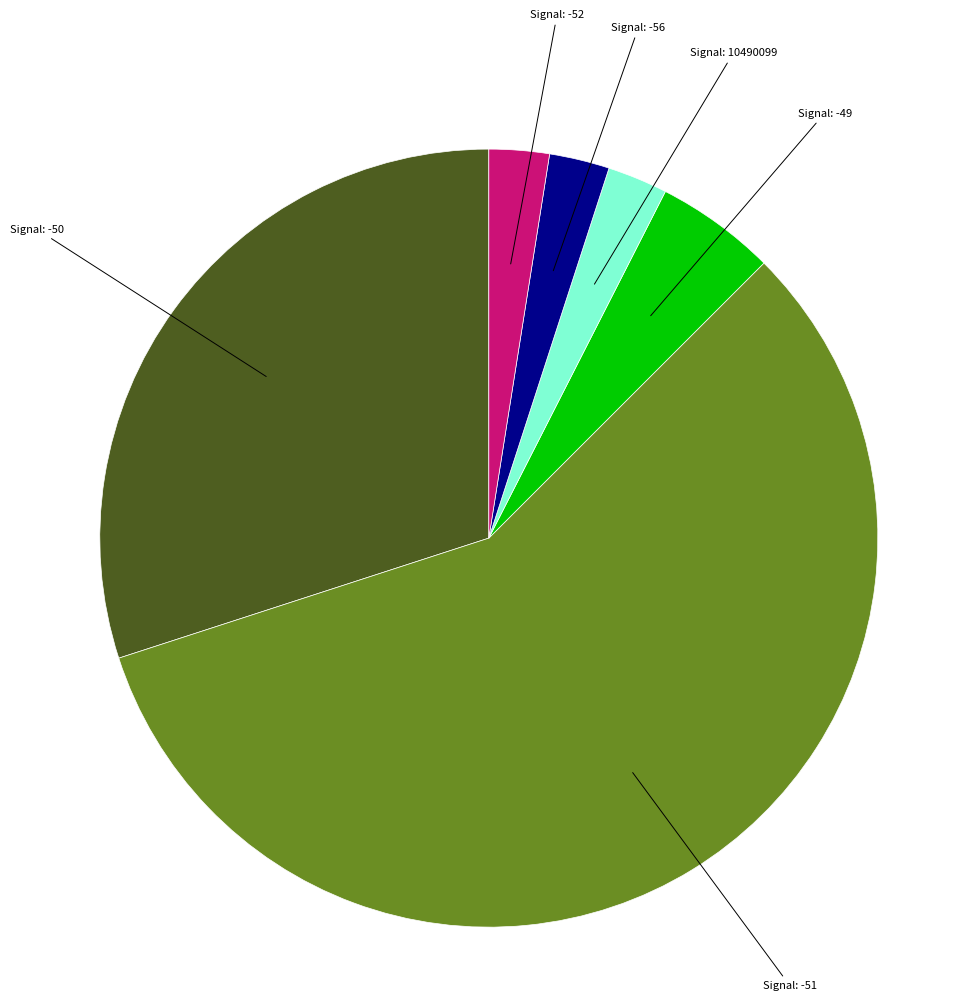

How many segments does this pie chart have?

6